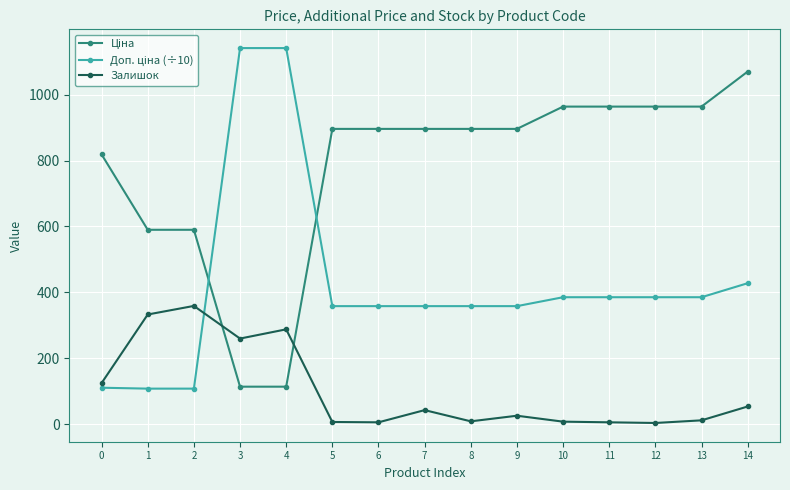

At which category does Залишок reach its first local valley?

3